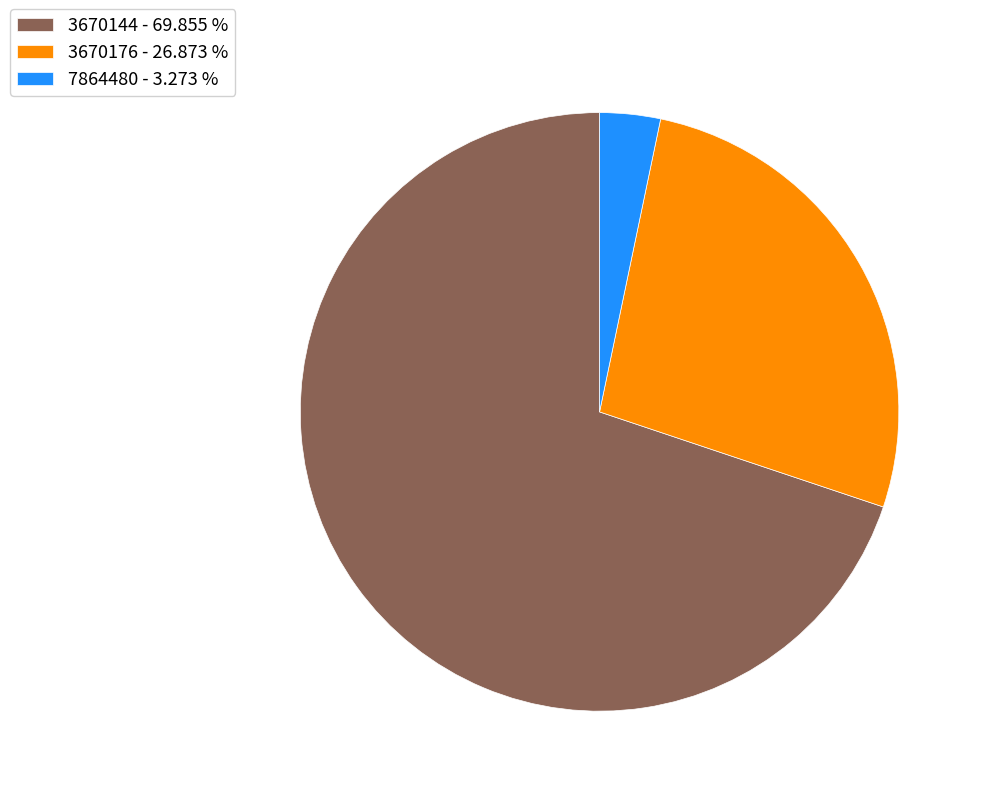

Is there any slice that represents more than half of the pie?

Yes